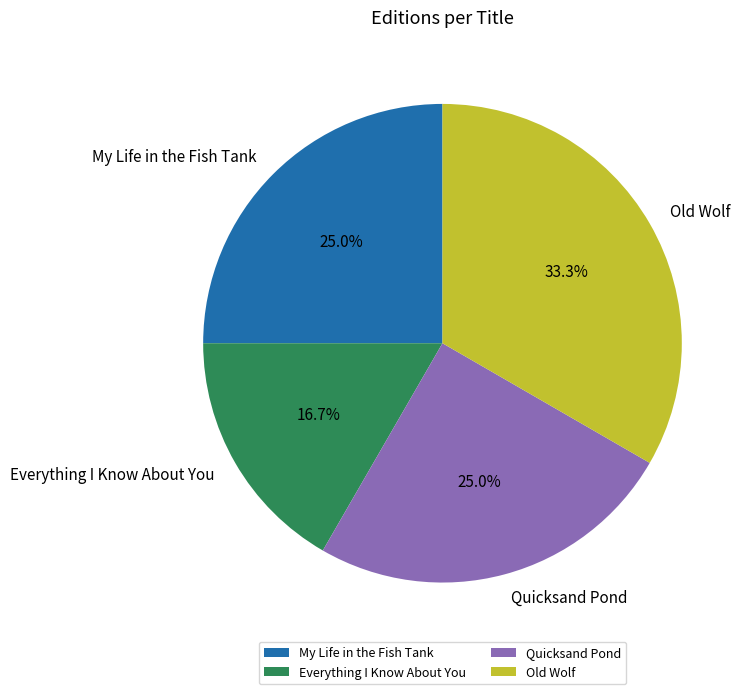

How many segments does this pie chart have?

4